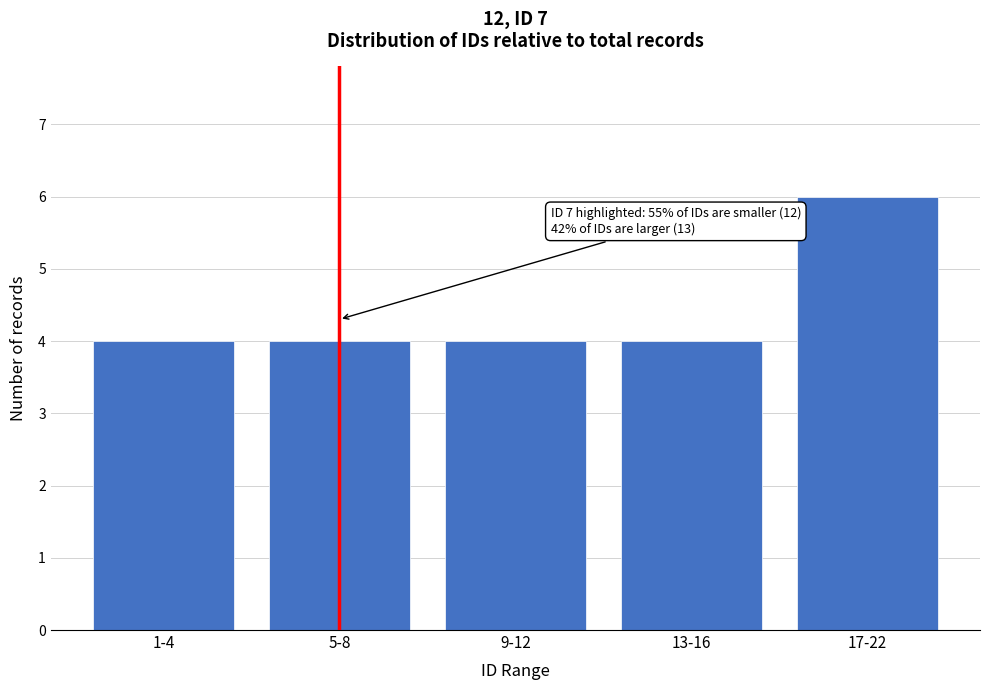

Reading left to right, extract all data points from this chart.

4	4	4	4	6